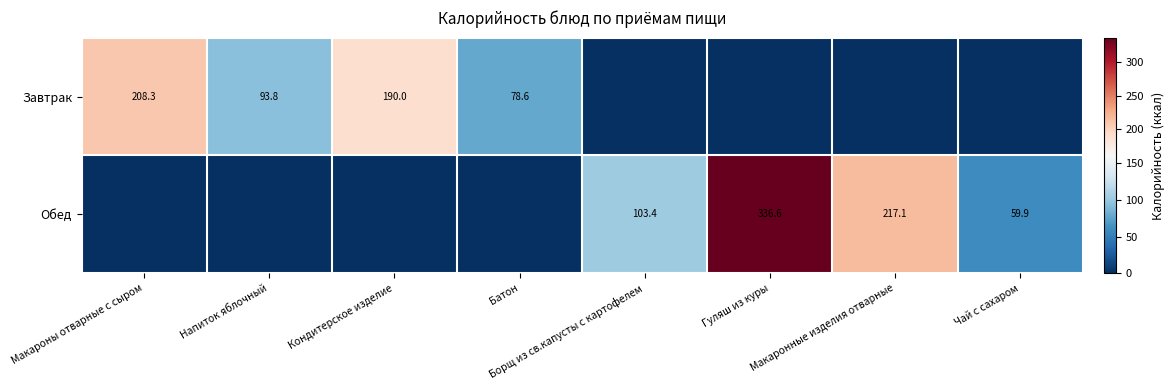

The Обед series shows 154.3 at Напиток яблочный. True or false?

False